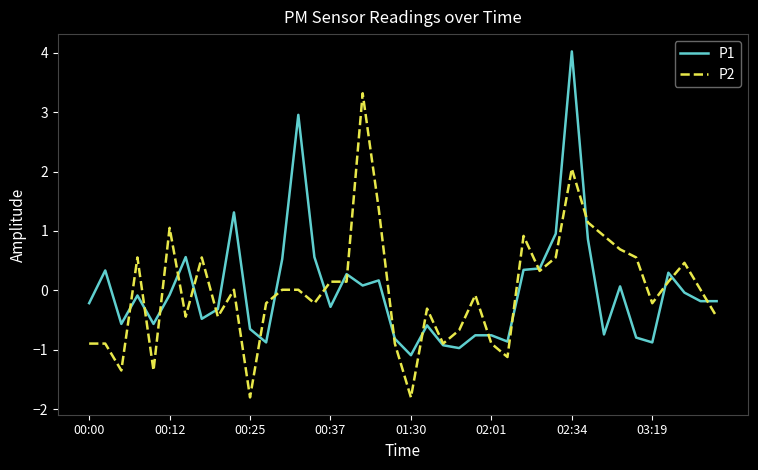

Rank the series by their maximum value, from lowest to highest.

P2, P1